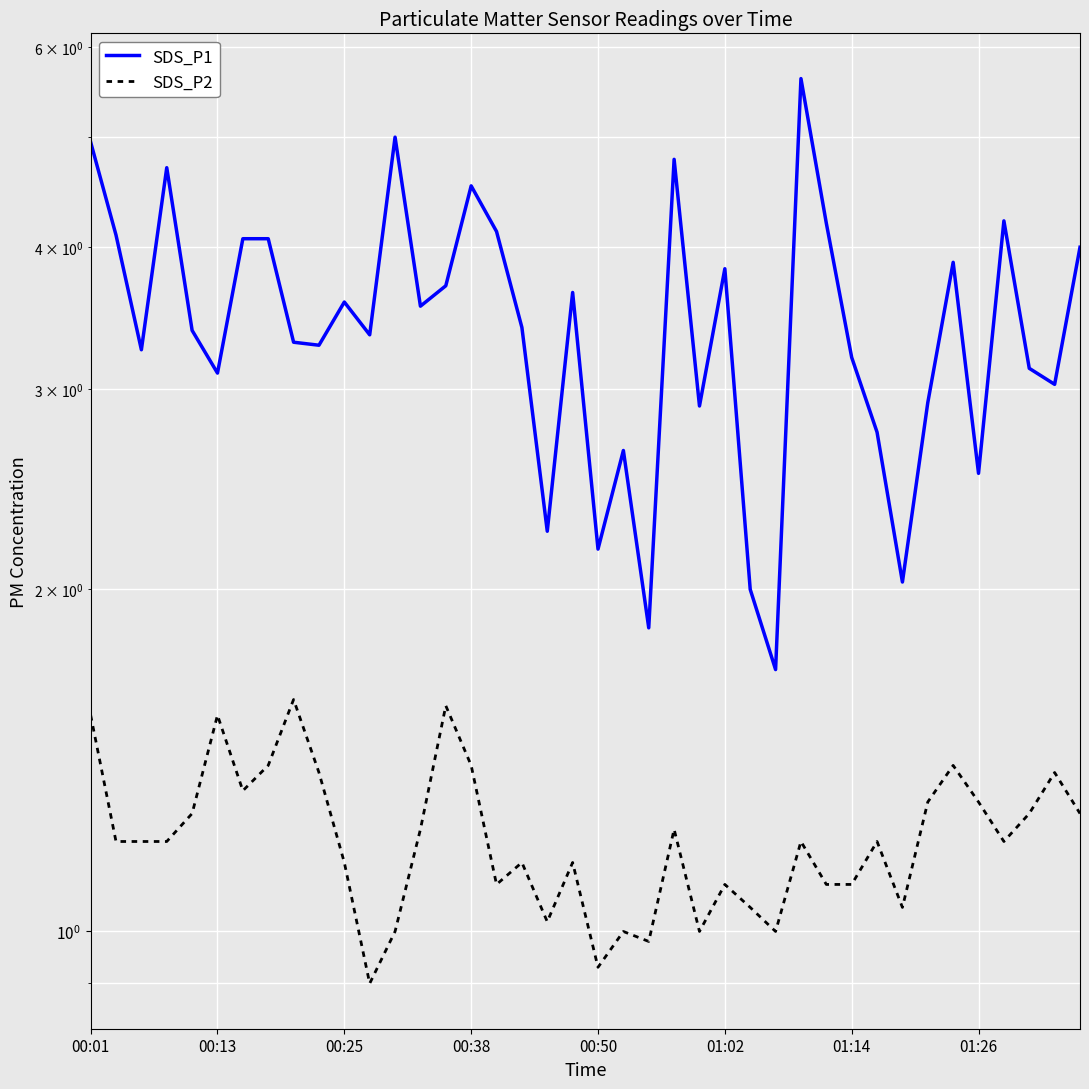

What is the approximate value of SDS_P2 at 14?

1.6